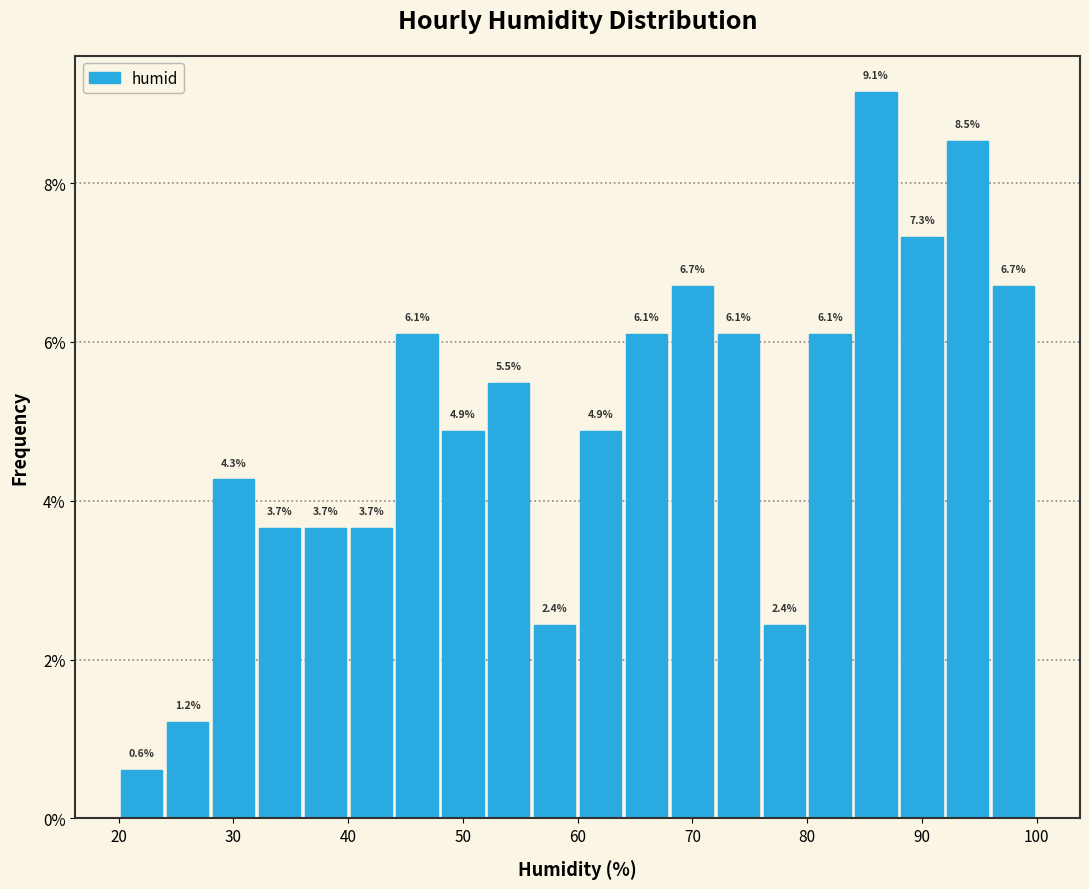

How tall is the bar that spans 52 to 56 on the x-axis?

5.5